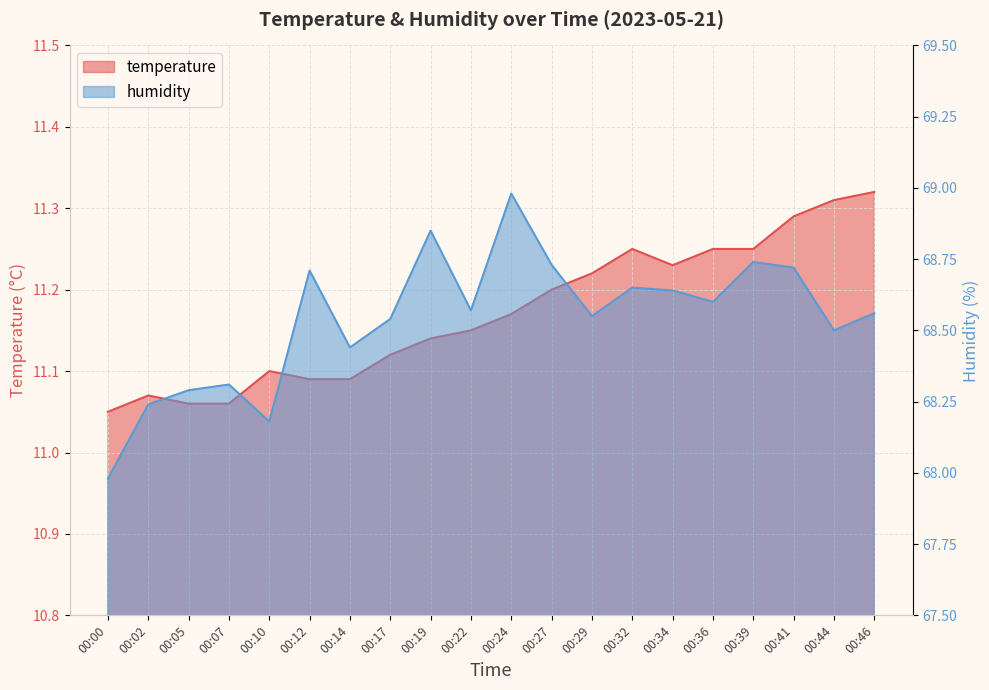

Read the humidity value at 00:29.

68.5